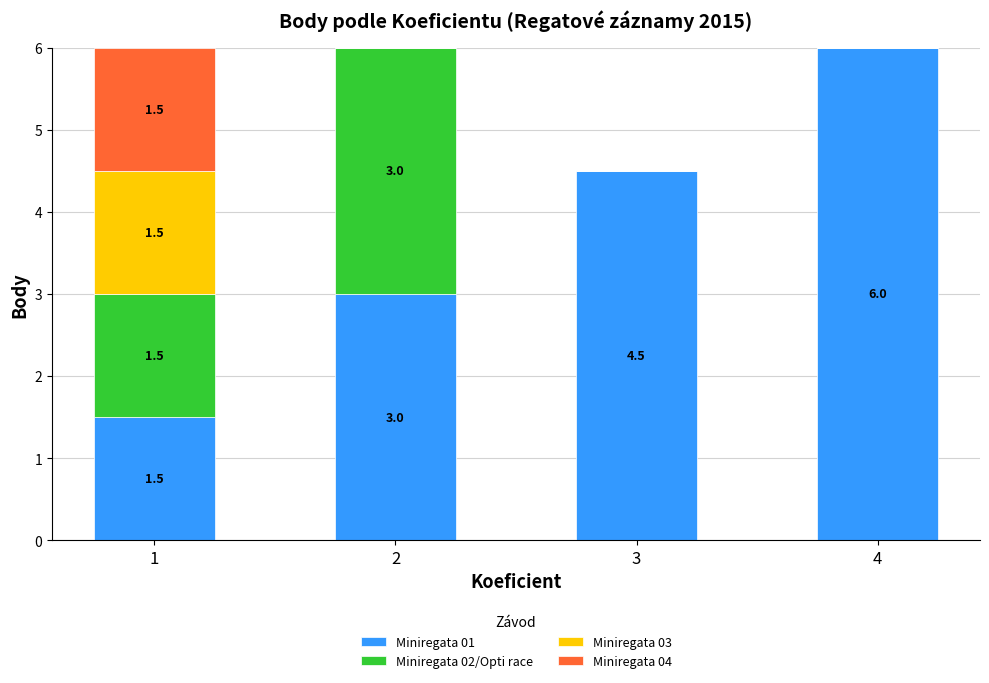

Does the chart contain stacked bars?

Yes